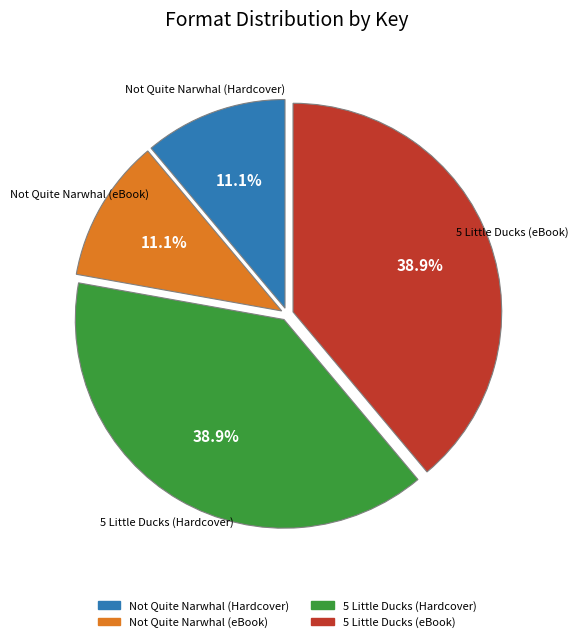

What is the ratio of the value at Not Quite Narwhal (Hardcover) to the value at Not Quite Narwhal (eBook)?

1.0